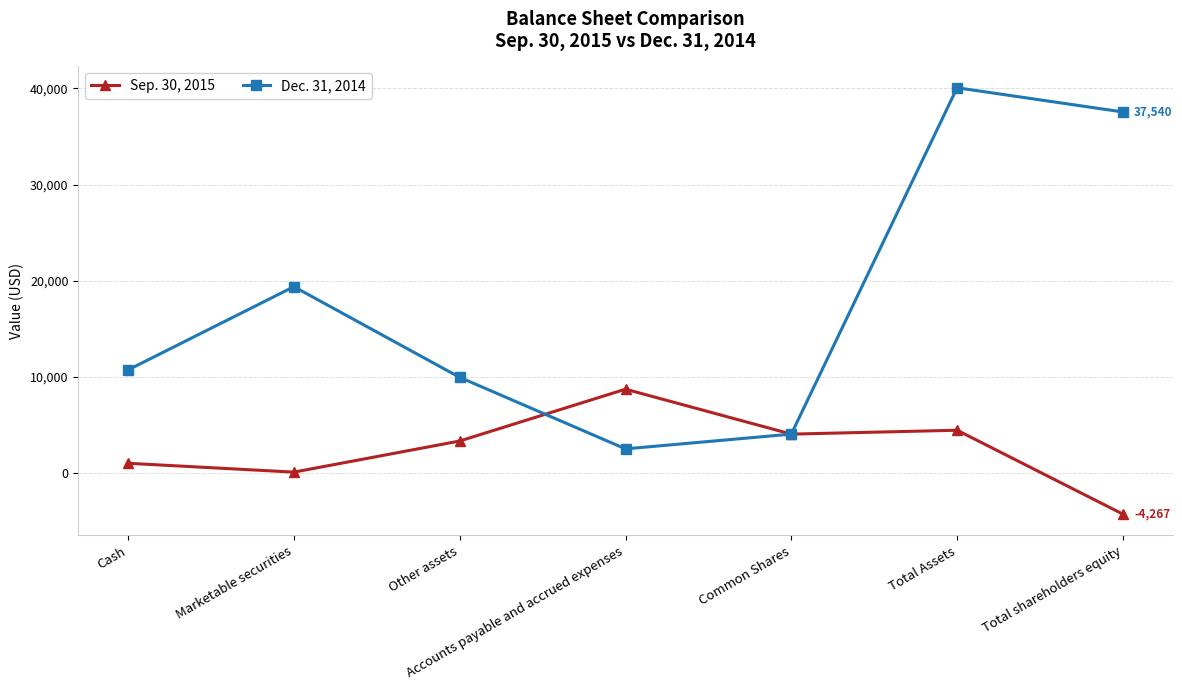

What is the label of the 7th point from the right?

Cash